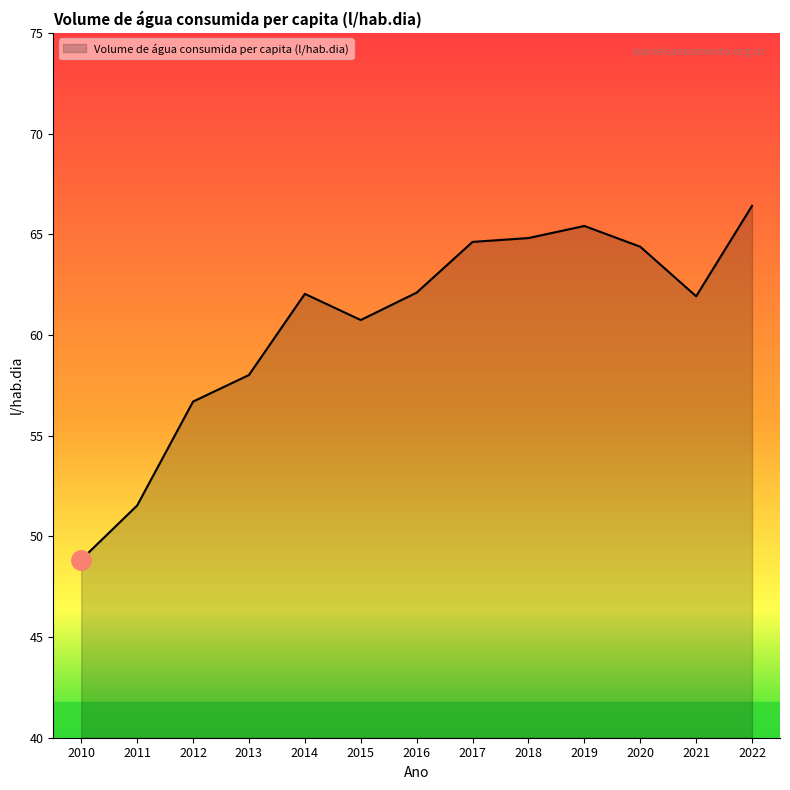

What is the difference between the maximum and minimum values?

17.6